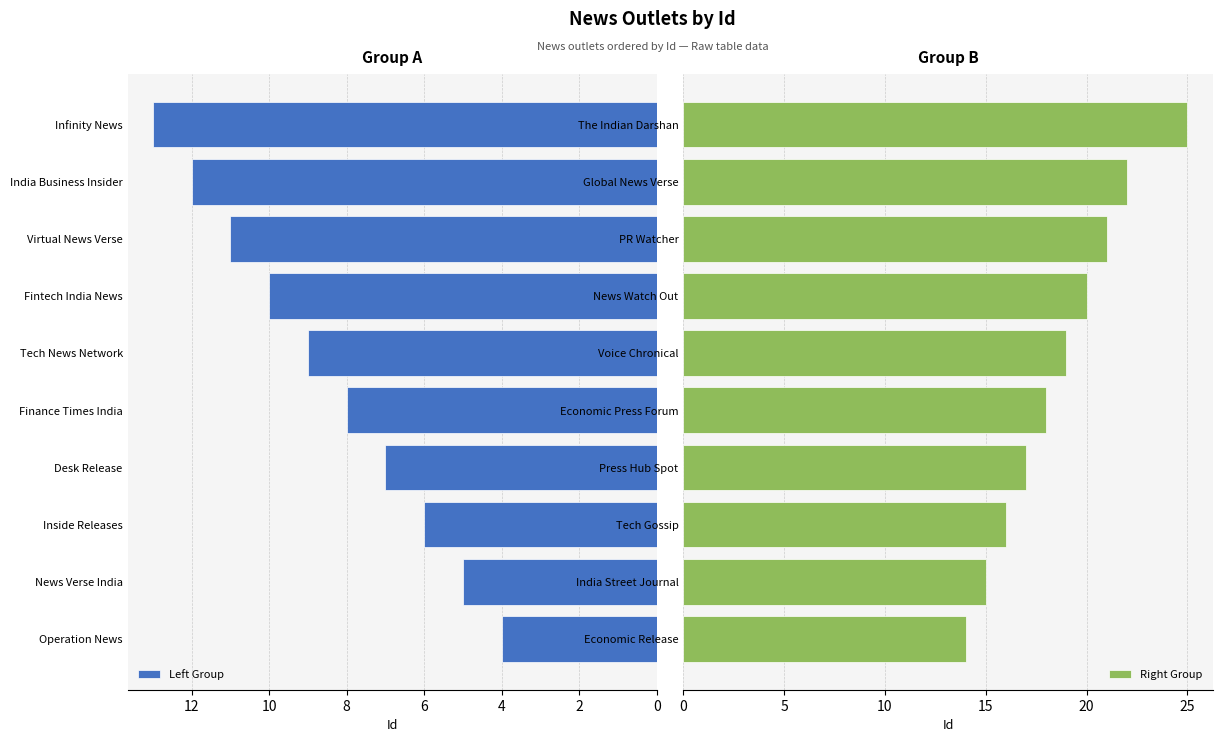

How many Left Group values are between 6 and 11?

6